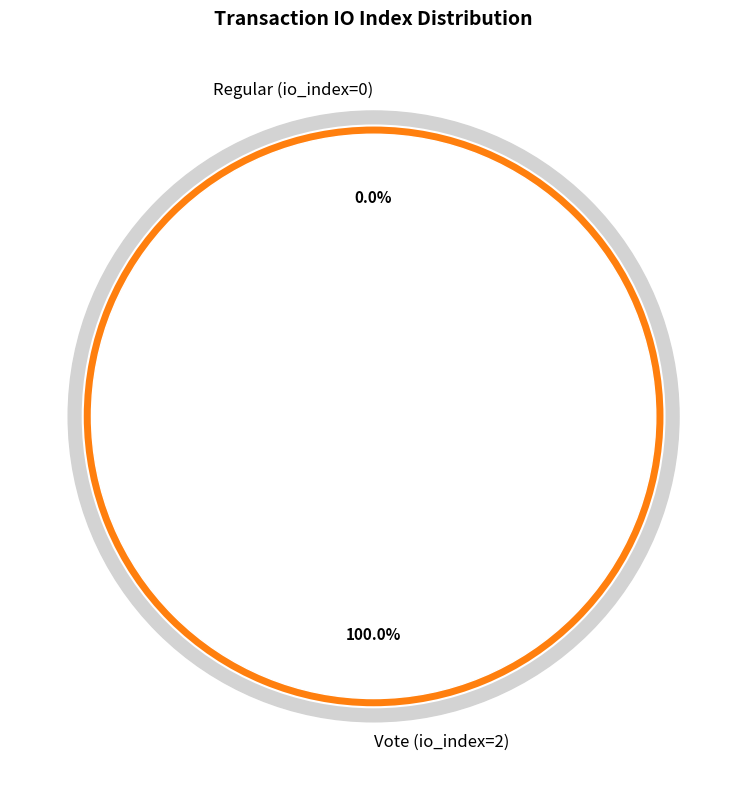

Is Regular (io_index=0) the majority of the pie?

No